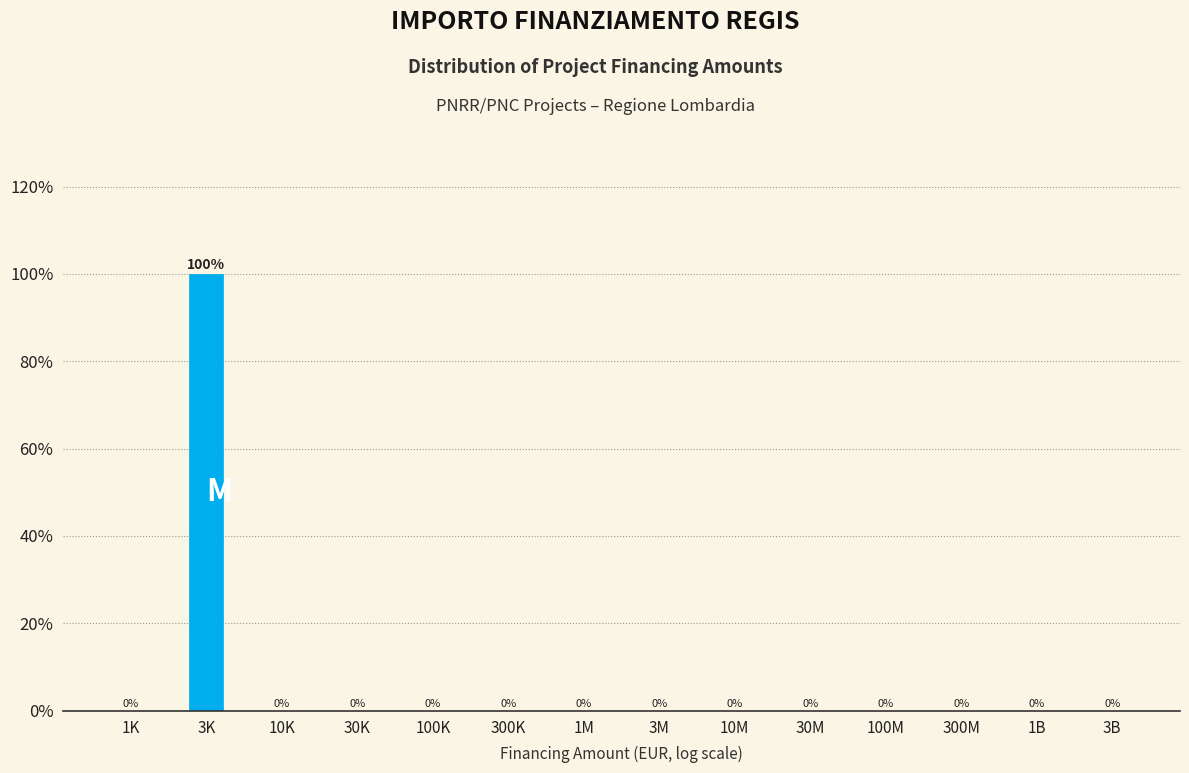

Reading left to right, what are all the values shown in this chart?

1K=0	3K=100	10K=0	30K=0	100K=0	300K=0	1M=0	3M=0	10M=0	30M=0	100M=0	300M=0	1B=0	3B=0